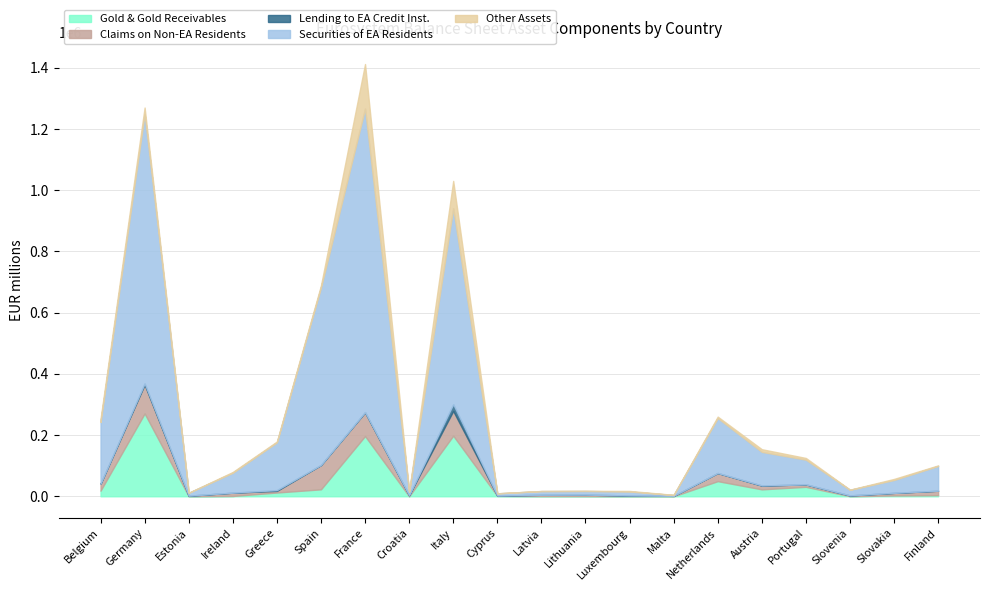

At which category is the sum across all series the highest?

France